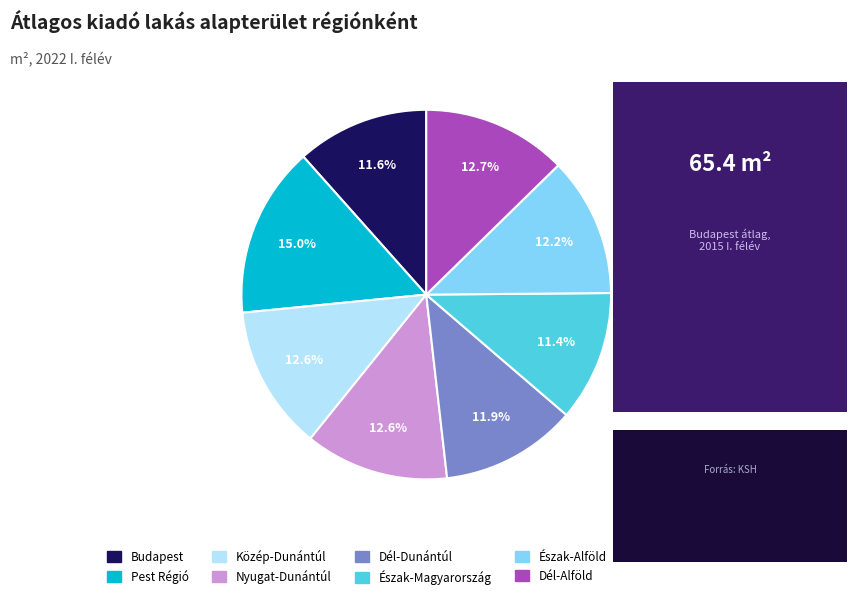

Approximately how many times larger is the value at Pest Régió compared to Nyugat-Dunántúl?

1.2